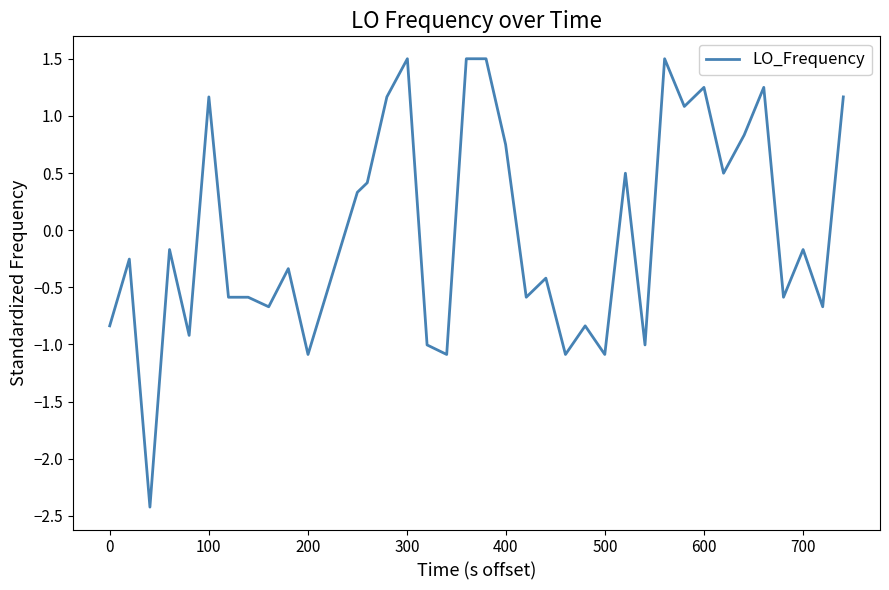

What is the difference between the maximum and minimum values?

3.9